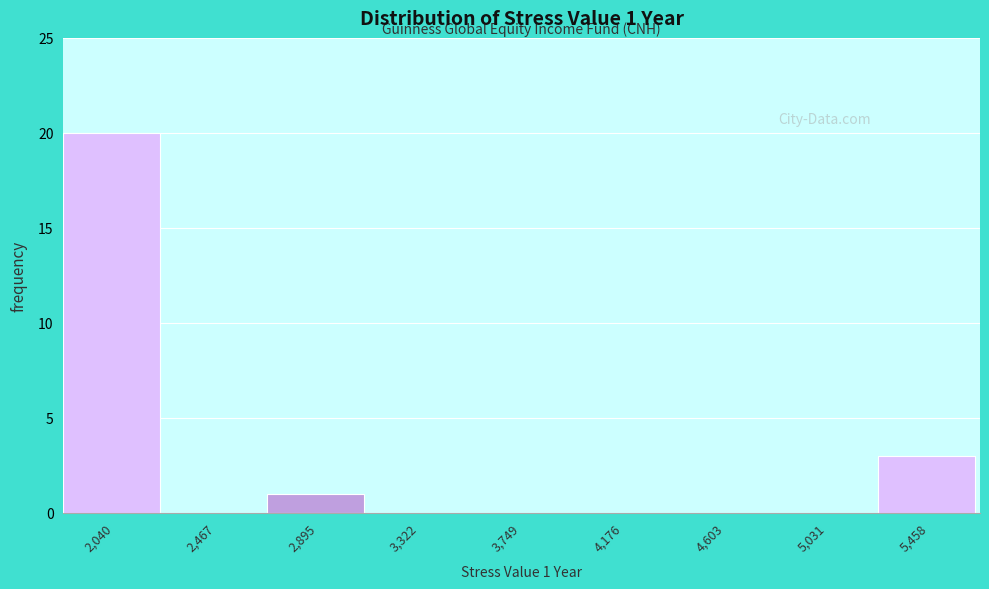

Over which range of the x-axis is the bar tallest?

1850 to 2250